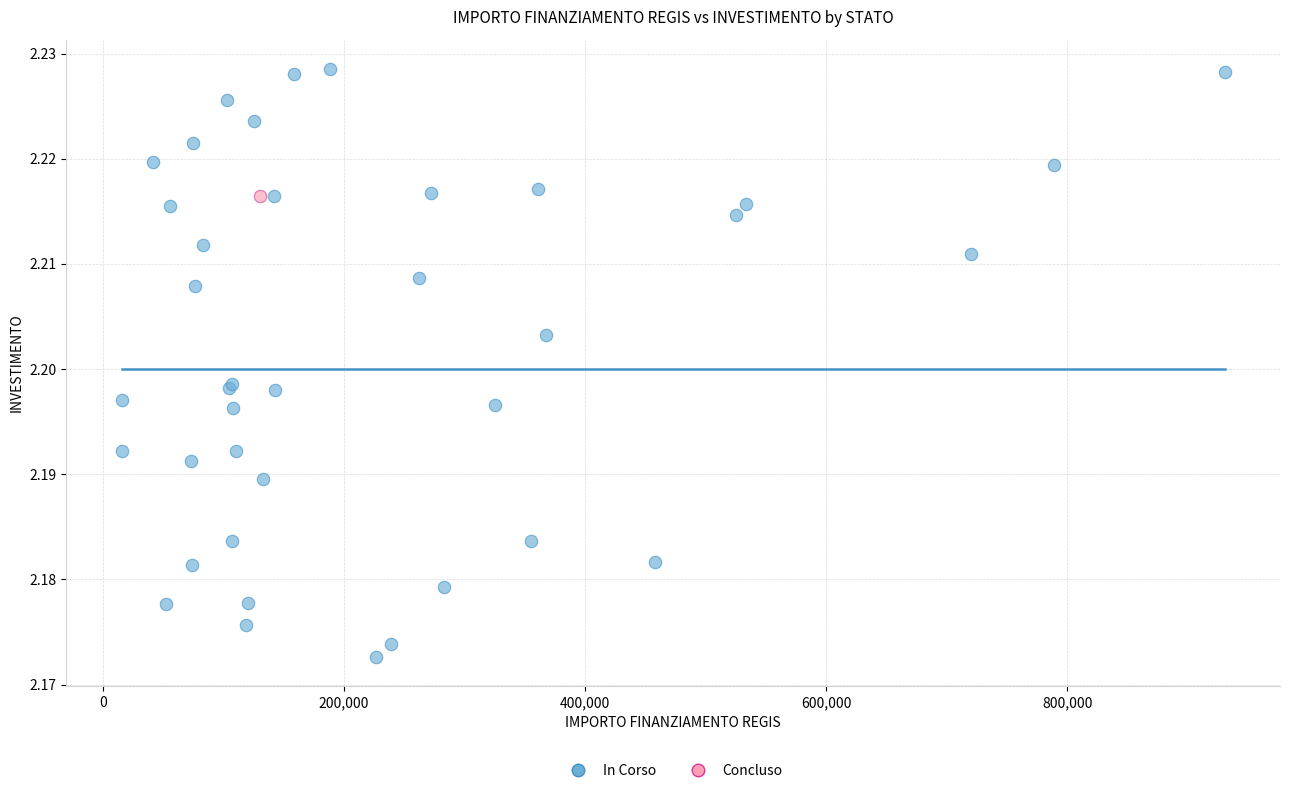

What are all the series names shown in the legend?

In Corso, Concluso